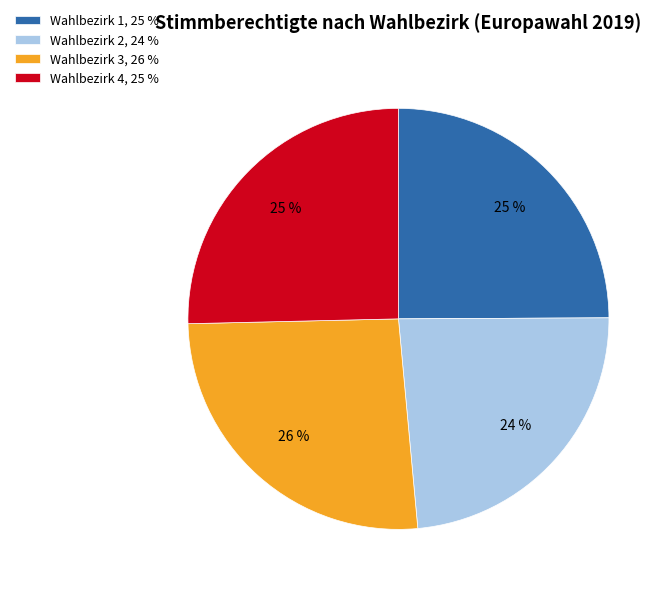

What is the largest slice in the pie chart?

Wahlbezirk 3, 26 %